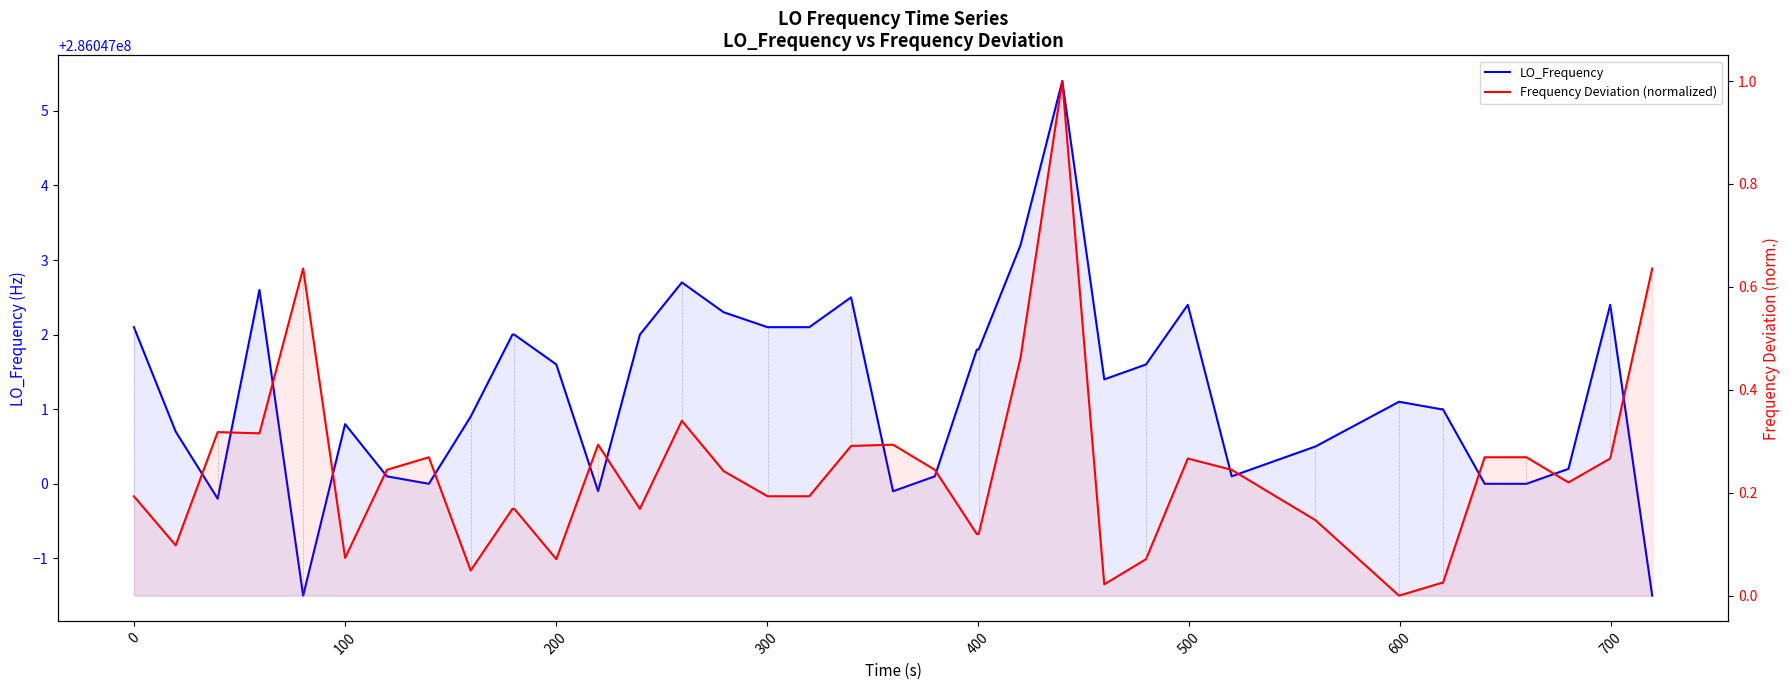

Reading right to left, transcribe all the data shown in this chart.

LO_Frequency: 286046998.5	286047002.4	286047000.2	286047000.0	286047000.0	286047001.0	286047001.0	286047001.1	286047000.8	286047000.5	286047000.3	286047000.1	286047002.4	286047001.6	286047001.4	286047005.4	286047003.2	286047001.8	286047001.8	286047000.1	286046999.9	286047002.5	286047002.1	286047002.1	286047002.3	286047002.7	286047002.0	286046999.9	286047001.6	286047002.0	286047002.0	286047000.9	286047000.0	286047000.1	286047000.8	286046998.5	286047002.6	286046999.8	286047000.7	286047002.1
Frequency Deviation (normalized): 0.6	0.3	0.2	0.3	0.3	0.0	0.0	0.0	0.1	0.1	0.2	0.2	0.3	0.1	0.0	1.0	0.5	0.1	0.1	0.2	0.3	0.3	0.2	0.2	0.2	0.3	0.2	0.3	0.1	0.2	0.2	0.0	0.3	0.2	0.1	0.6	0.3	0.3	0.1	0.2